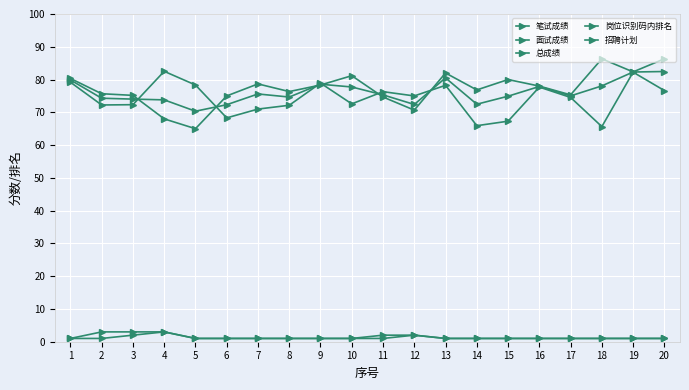

How many values in the 笔试成绩 series are below 75?

10